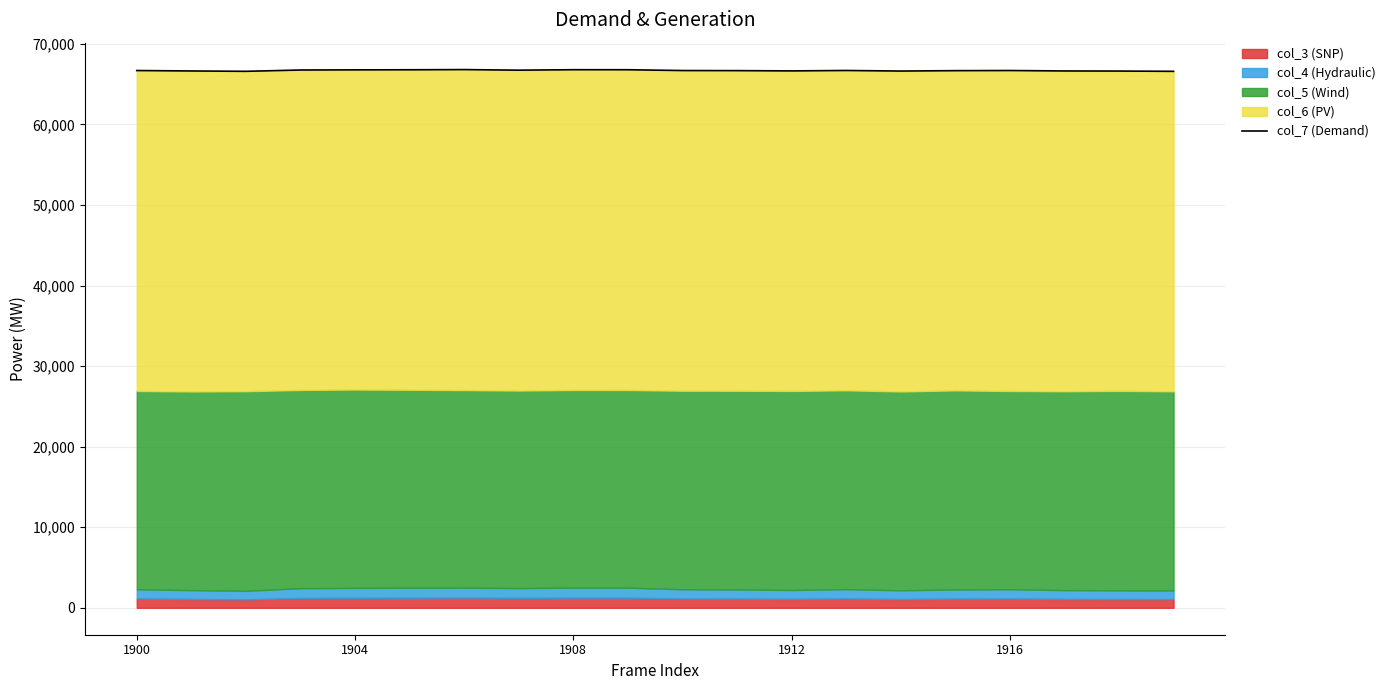

At which label is the value closest to 66695?

13